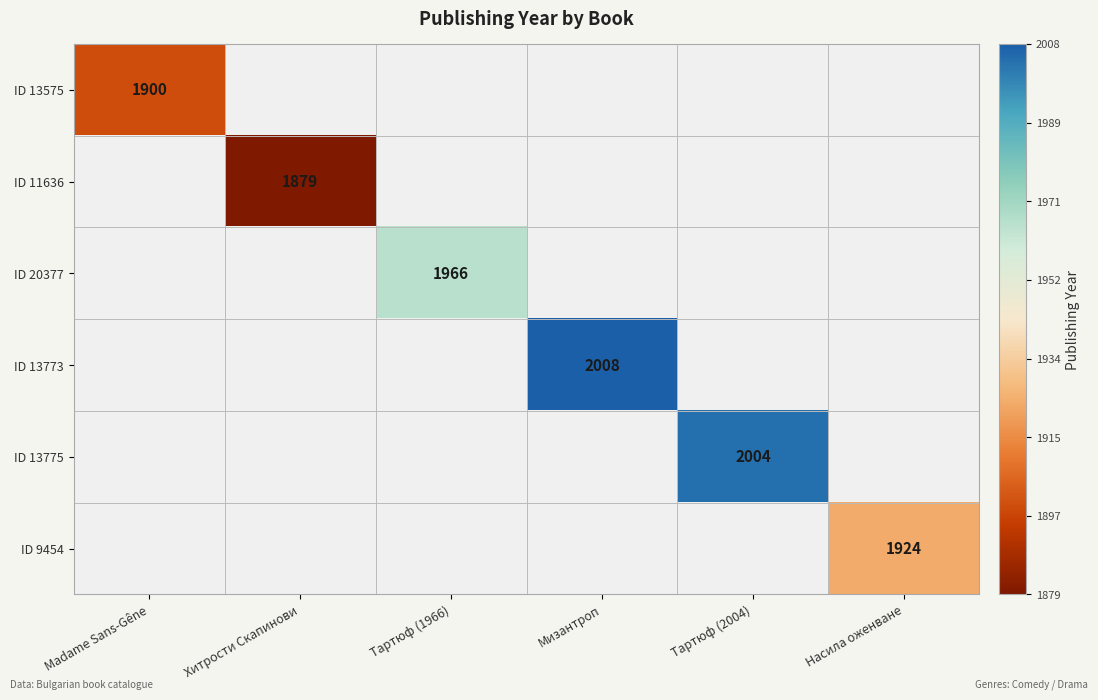

True or false: ID 9454 has a value of 1924 at Насила оженване.

True